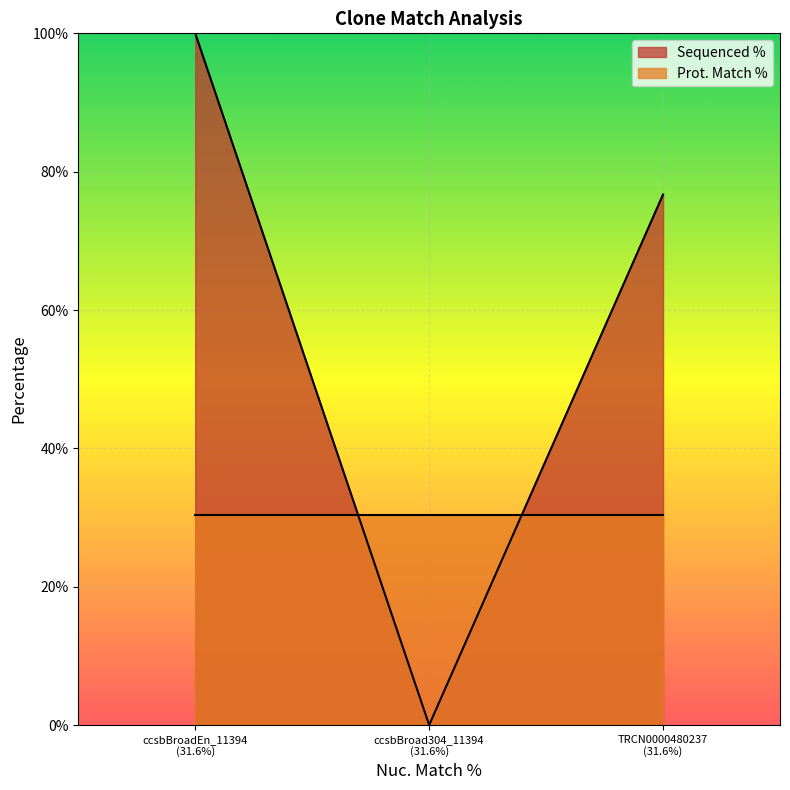

Which series has the largest total across all categories?

Sequenced %